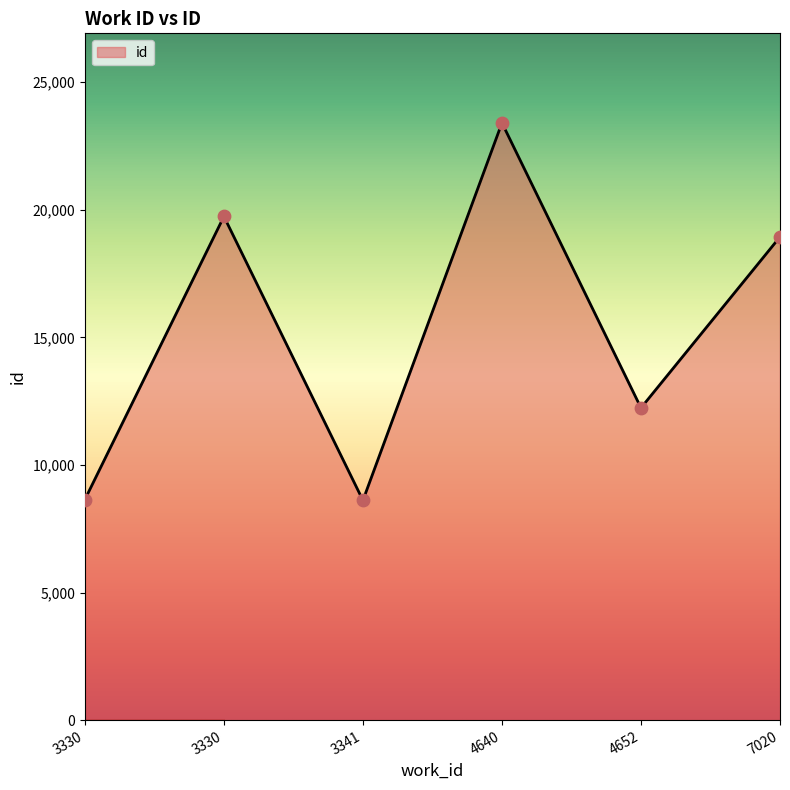

What is the change in value from 3341 to 4652?

+3622